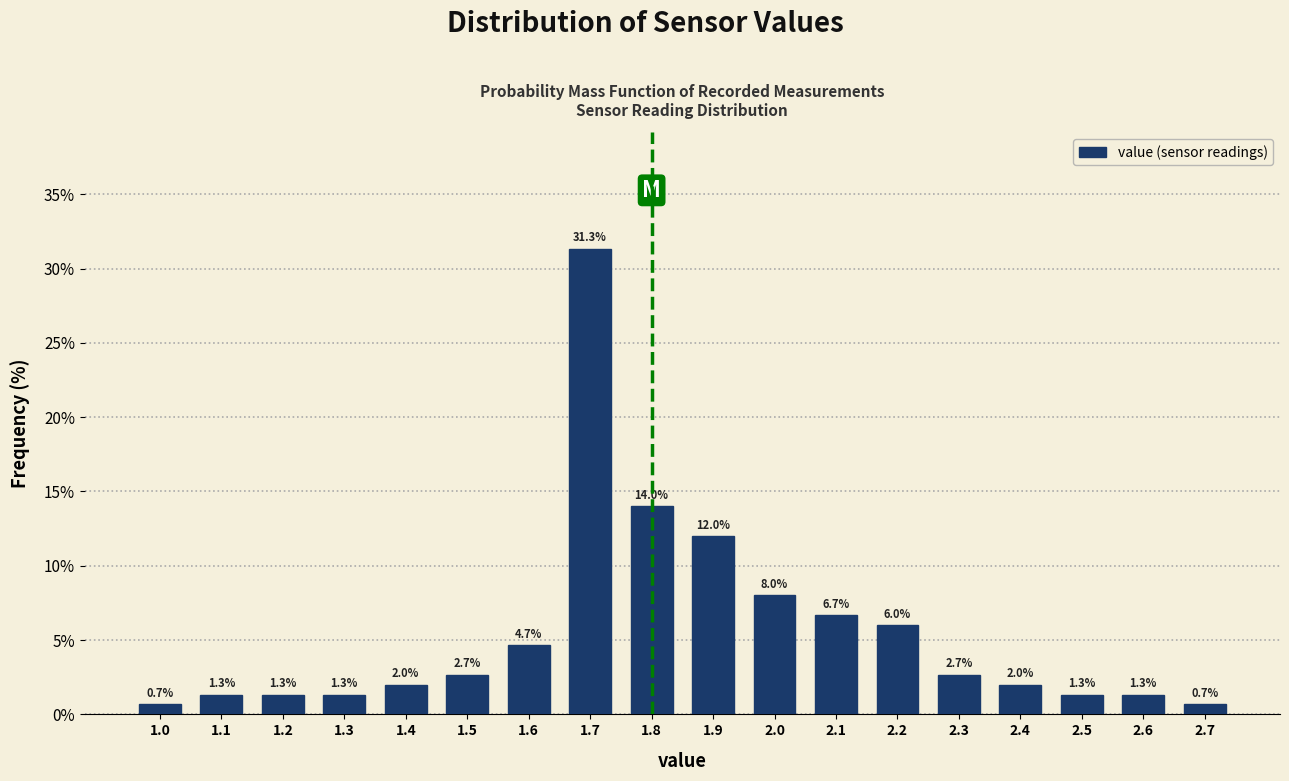

Reading left to right, transcribe this chart: for each bar, give the range it covers on the x-axis and its height.

0.95 to 1.05: 0.7
1.05 to 1.15: 1.3
1.15 to 1.25: 1.3
1.25 to 1.35: 1.3
1.35 to 1.45: 2.0
1.45 to 1.55: 2.7
1.55 to 1.65: 4.7
1.65 to 1.75: 31.3
1.75 to 1.85: 14.0
1.85 to 1.95: 12.0
1.95 to 2.05: 8.0
2.05 to 2.15: 6.7
2.15 to 2.25: 6.0
2.25 to 2.35: 2.7
2.35 to 2.45: 2.0
2.45 to 2.55: 1.3
2.55 to 2.65: 1.3
2.65 to 2.75: 0.7